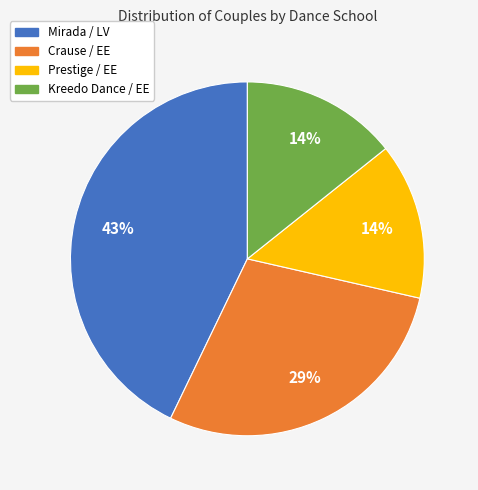

To the nearest percent, what is the average slice percentage?

25%